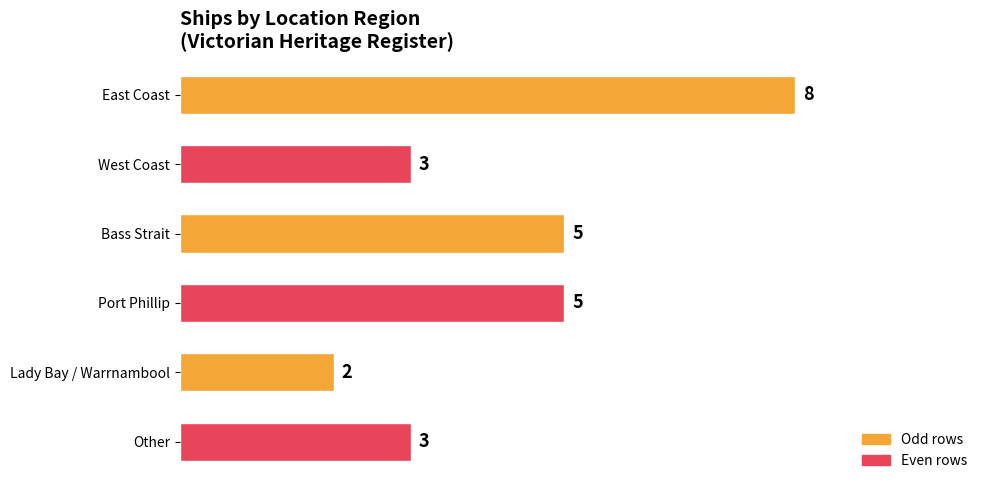

Is it true that the value at Bass Strait is 8?

False